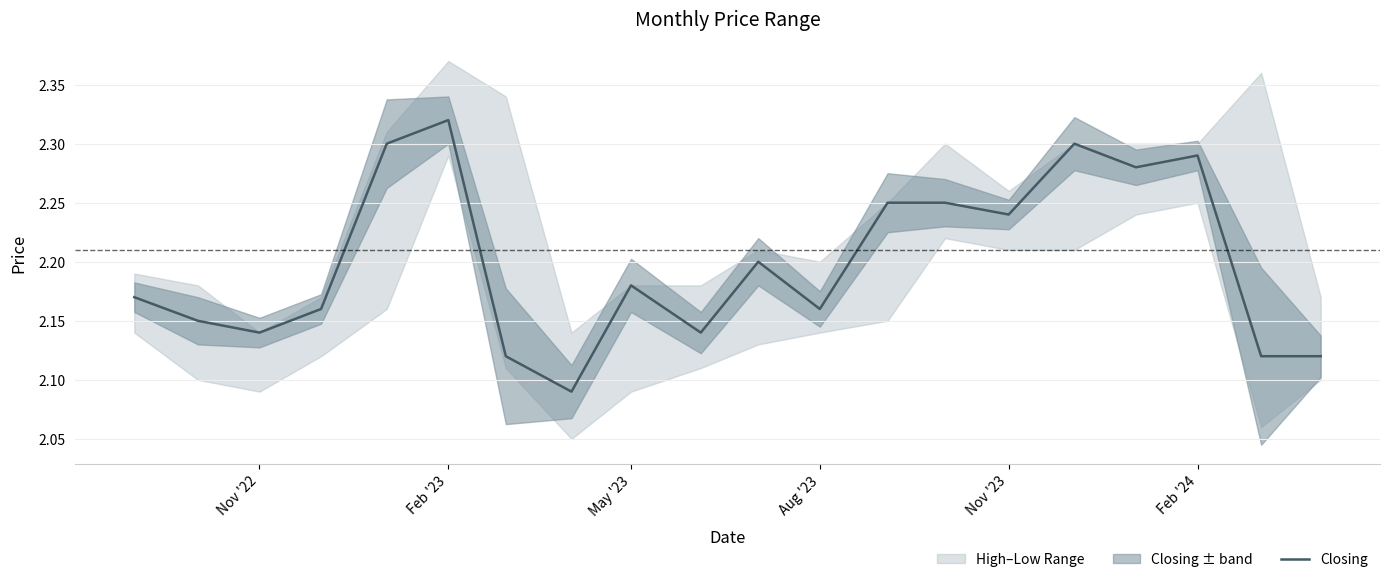

What is the minimum value shown in the chart?

2.1